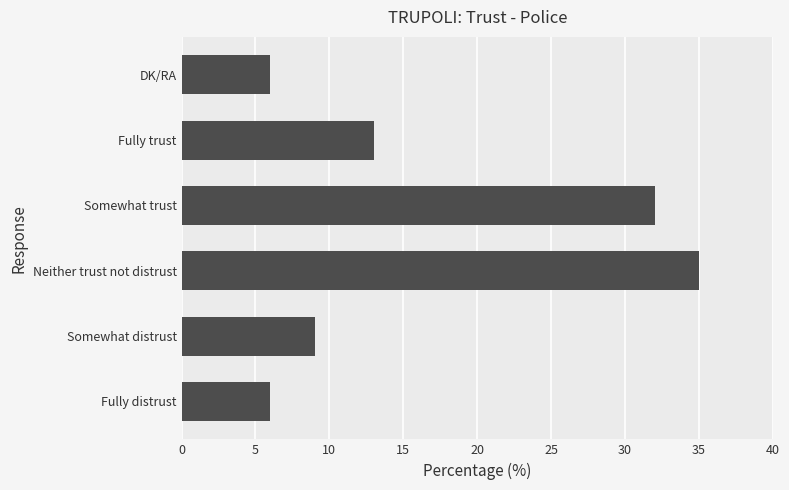

Are the bars grouped side by side (vs. stacked)?

No